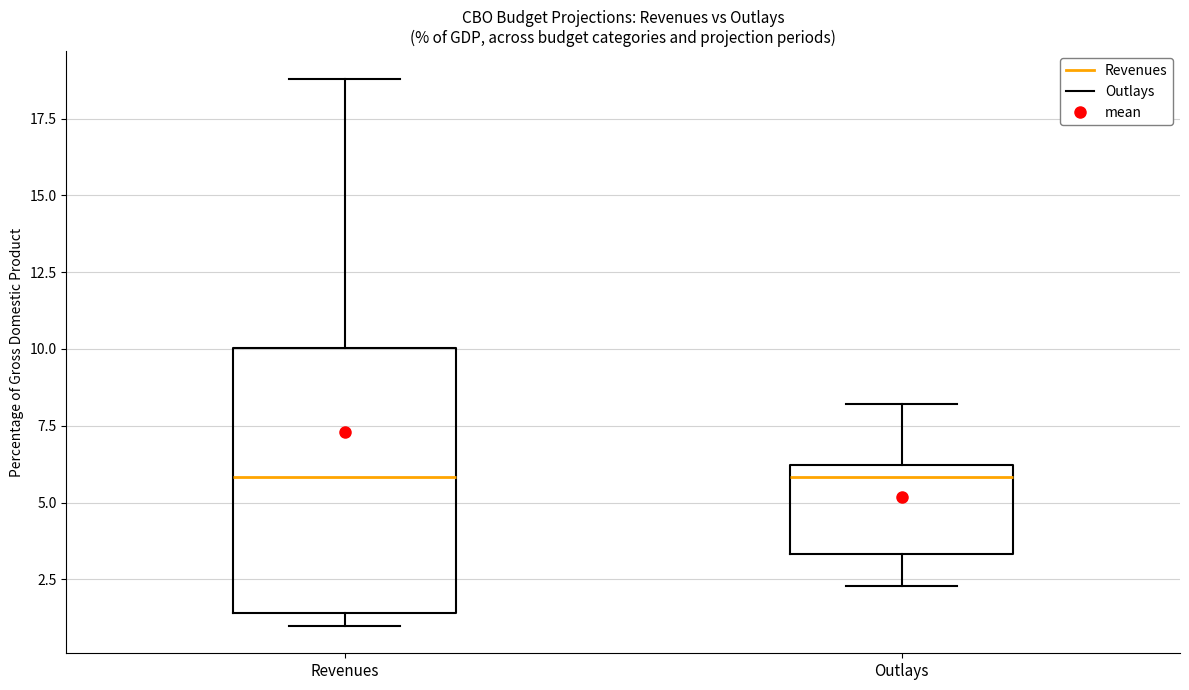

Reading left to right, read every box against the y-axis: the position of its median line, the range the box covers, and the ends of its whiskers. The values are not printed on the chart, so give them approximately, as read against the axis.

Revenues: median 6.0, box 1.5 to 10.0, whiskers 1.0 to 19.0
Outlays: median 6.0 (just below the box's upper edge), box 3.5 to 6.0, whiskers 2.5 to 8.0